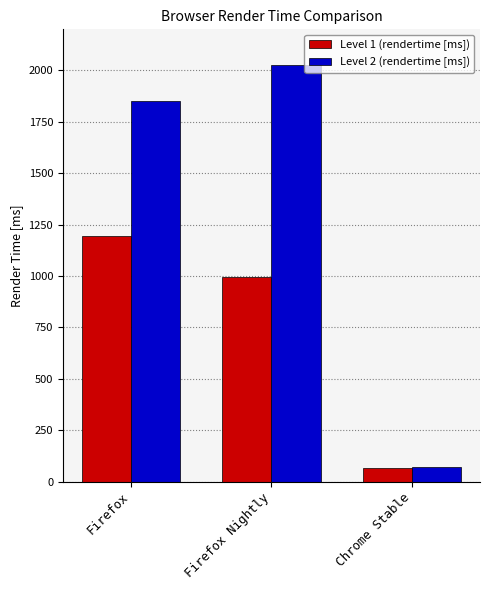

Are the bars horizontal?

No